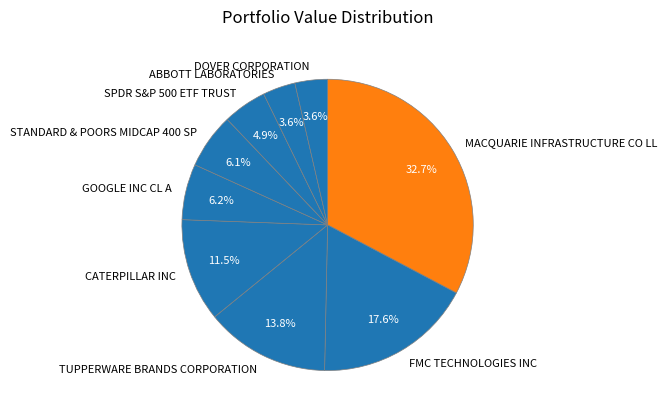

To the nearest percent, what percentage of the pie is ABBOTT LABORATORIES?

4%